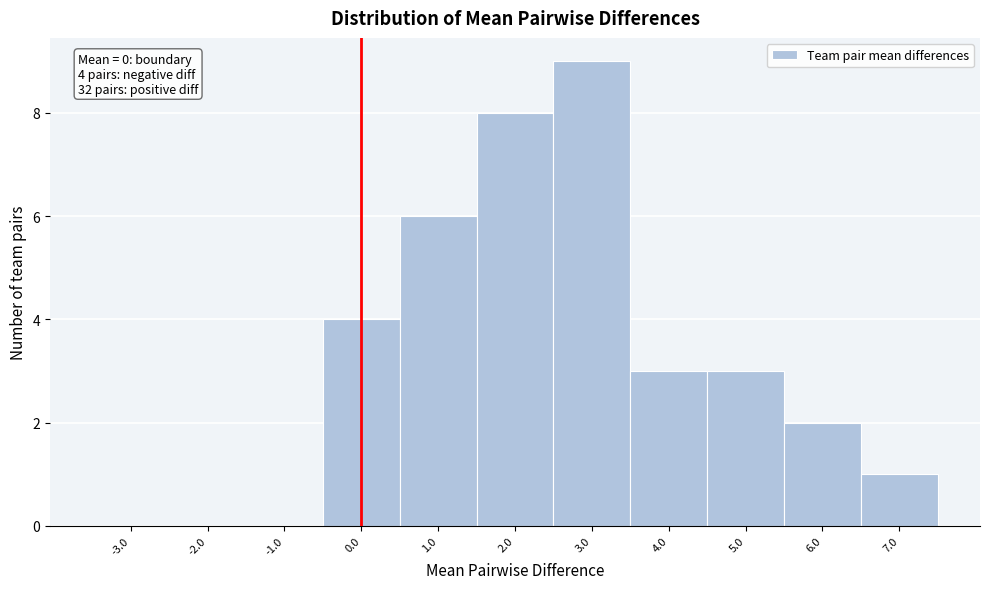

Over which range of the x-axis is the bar tallest?

2.5 to 3.5